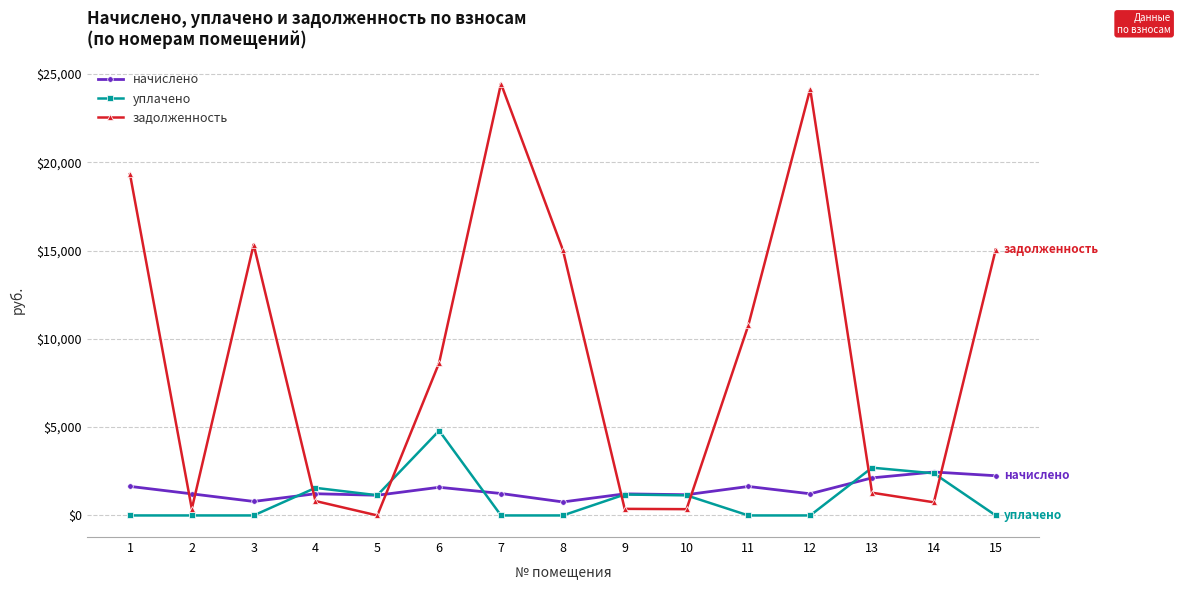

The уплачено series shows 1184.4 at 9. True or false?

True